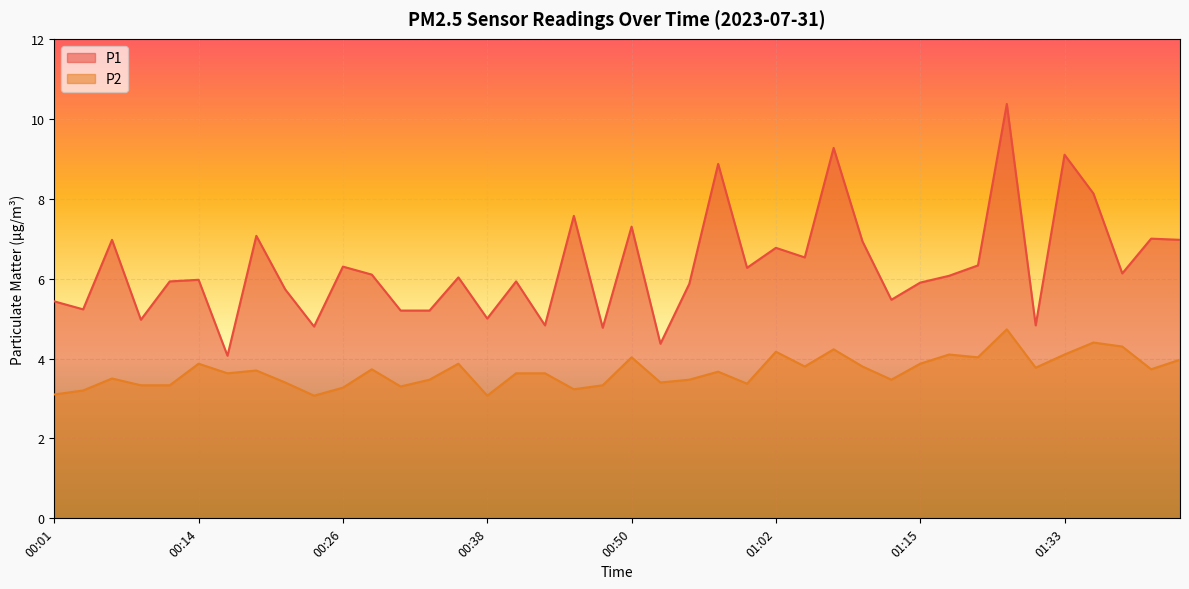

What is the difference between the maximum and minimum values in the P1 series?

6.3